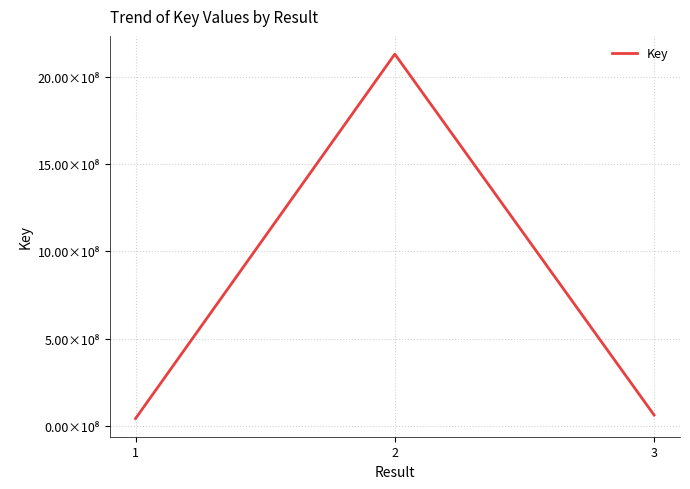

What is the average value?

746039571